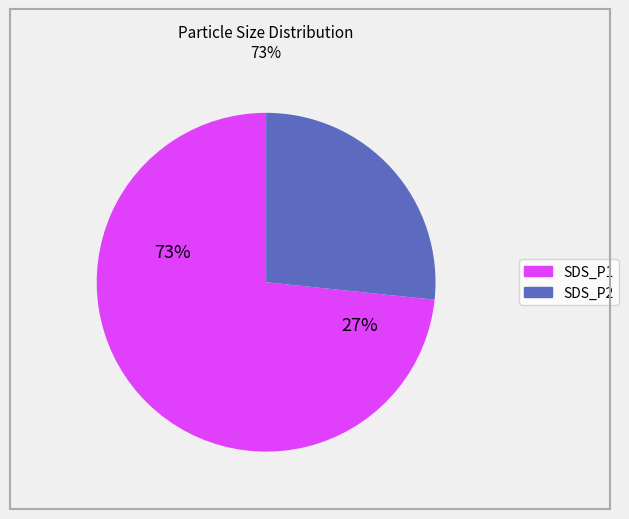

Is there any slice that represents more than half of the pie?

Yes